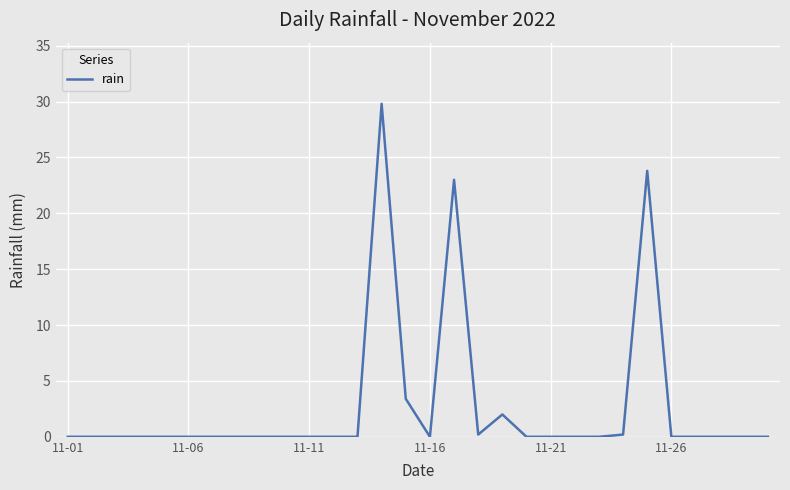

What is the maximum value shown in the chart?

29.8